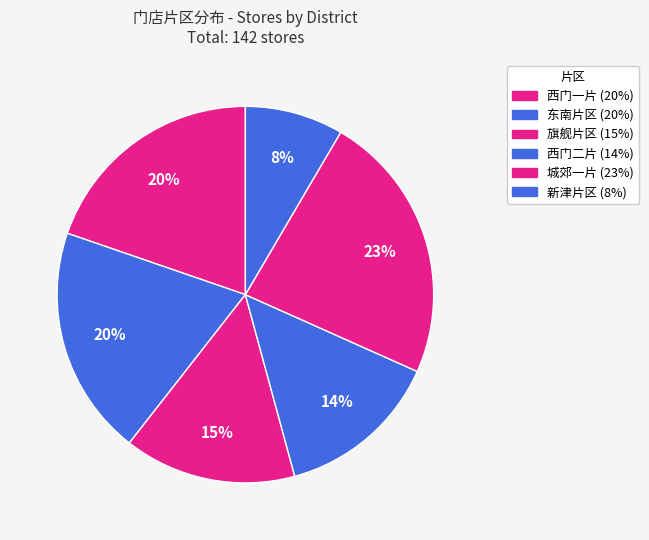

What is the smallest slice in the pie chart?

新津片区